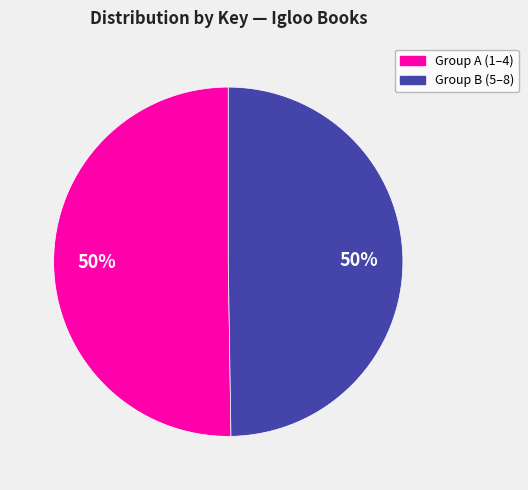

To the nearest percent, what is the average slice percentage?

50%